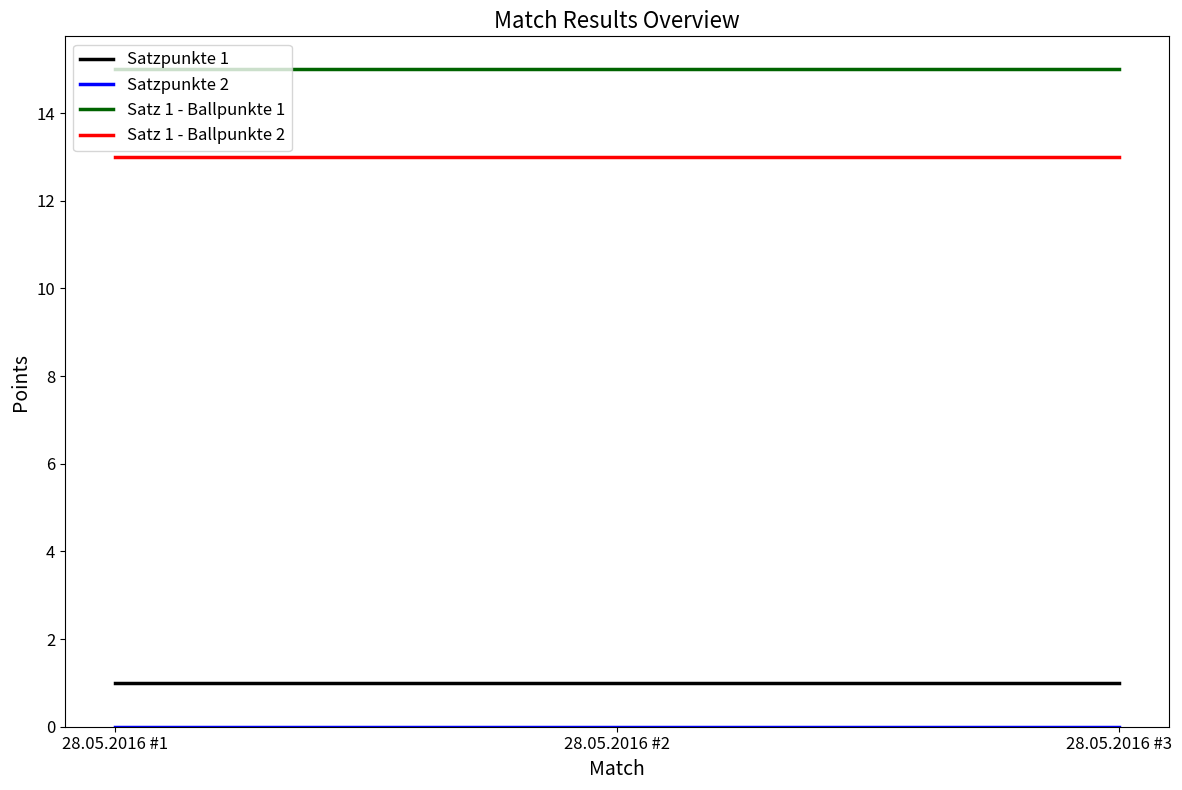

What is the sum of the Satz 1 - Ballpunkte 2 values at 28.05.2016 #1 and 28.05.2016 #3?

26